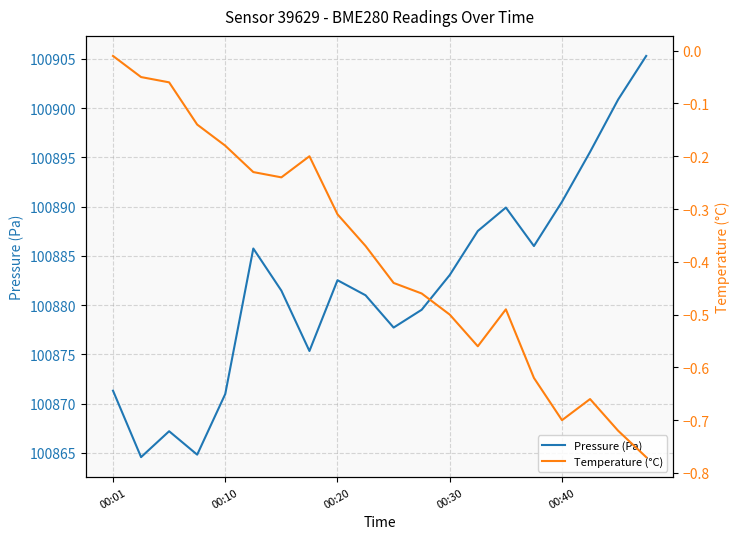

At which category is the sum across all series the highest?

19